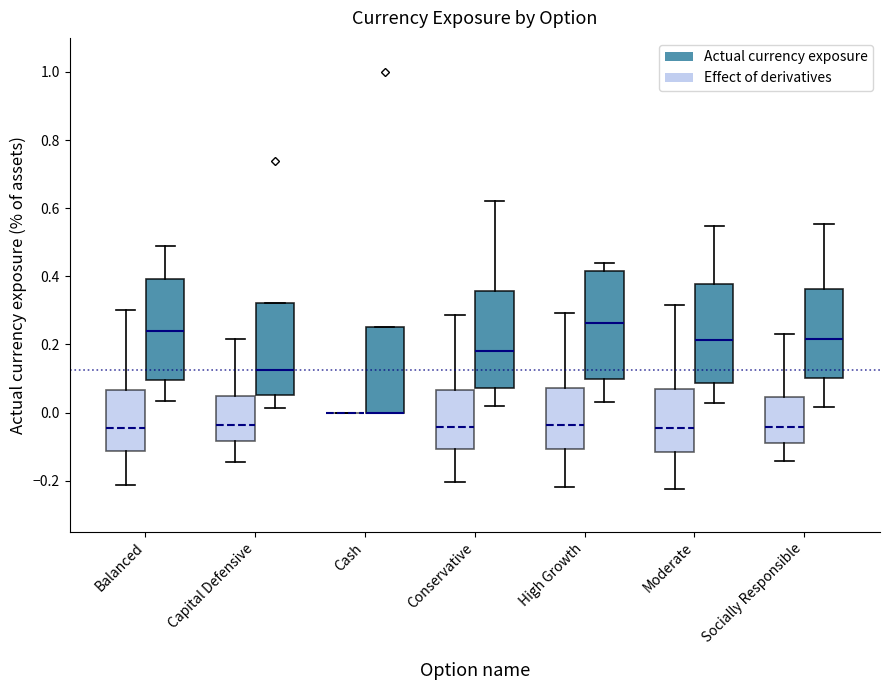

Reading left to right, read every box against the y-axis: the position of its median line, the range the box covers, and the ends of its whiskers. The values are not printed on the chart, so give them approximately, as read against the axis.

Balanced (Effect of derivatives): median -0.04, box -0.12 to 0.06, whiskers -0.22 to 0.30
Balanced (Actual currency exposure): median 0.24, box 0.10 to 0.40, whiskers 0.04 to 0.48
Capital Defensive (Effect of derivatives): median -0.04, box -0.08 to 0.04, whiskers -0.14 to 0.22
Capital Defensive (Actual currency exposure): median 0.12, box 0.06 to 0.32, whiskers 0.02 to 0.32
Cash (Effect of derivatives): box collapsed to a line at 0.00, whiskers 0.00 to 0.00
Cash (Actual currency exposure): median 0.00 (drawn on the box's lower edge), box 0.00 to 0.26, whiskers 0.00 to 0.26
Conservative (Effect of derivatives): median -0.04, box -0.10 to 0.06, whiskers -0.20 to 0.28
Conservative (Actual currency exposure): median 0.18, box 0.08 to 0.36, whiskers 0.02 to 0.62
High Growth (Effect of derivatives): median -0.04, box -0.10 to 0.08, whiskers -0.22 to 0.30
High Growth (Actual currency exposure): median 0.26, box 0.10 to 0.42, whiskers 0.04 to 0.44
Moderate (Effect of derivatives): median -0.04, box -0.12 to 0.08, whiskers -0.22 to 0.32
Moderate (Actual currency exposure): median 0.22, box 0.08 to 0.38, whiskers 0.02 to 0.54
Socially Responsible (Effect of derivatives): median -0.04, box -0.10 to 0.04, whiskers -0.14 to 0.22
Socially Responsible (Actual currency exposure): median 0.22, box 0.10 to 0.36, whiskers 0.02 to 0.56